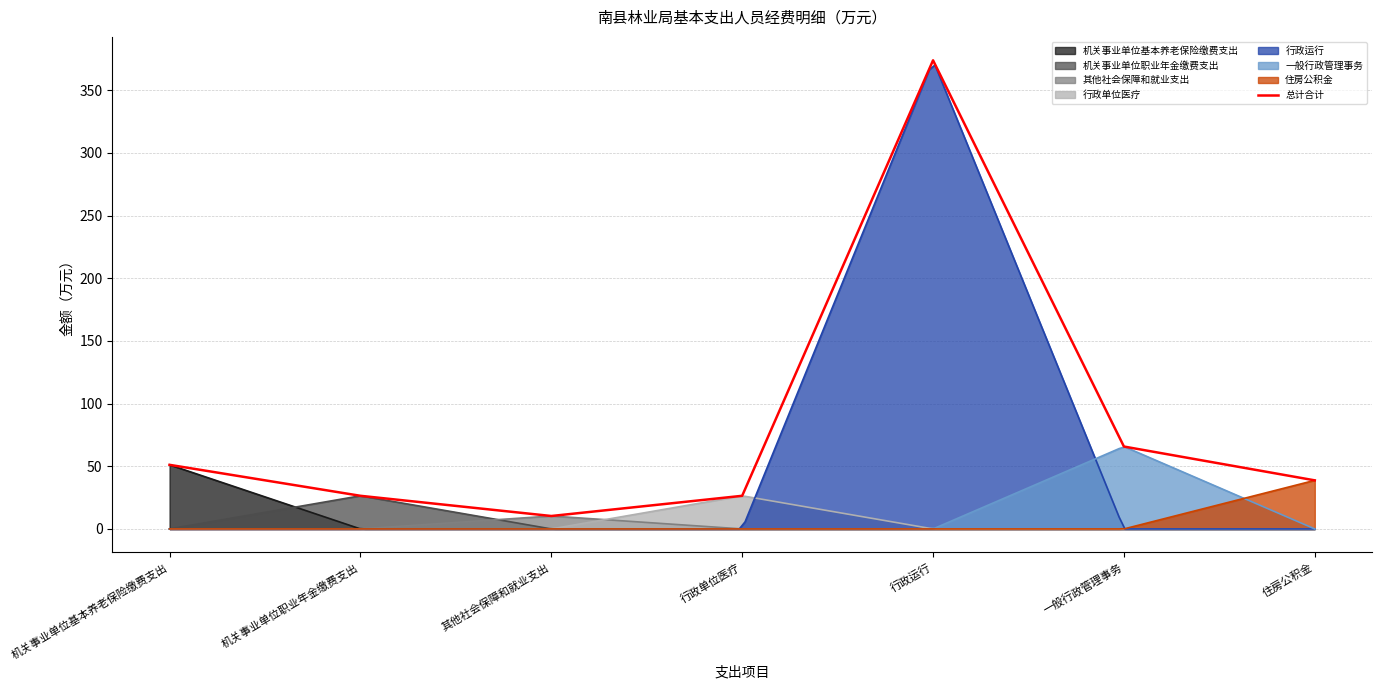

What is the greatest value displayed?

373.8